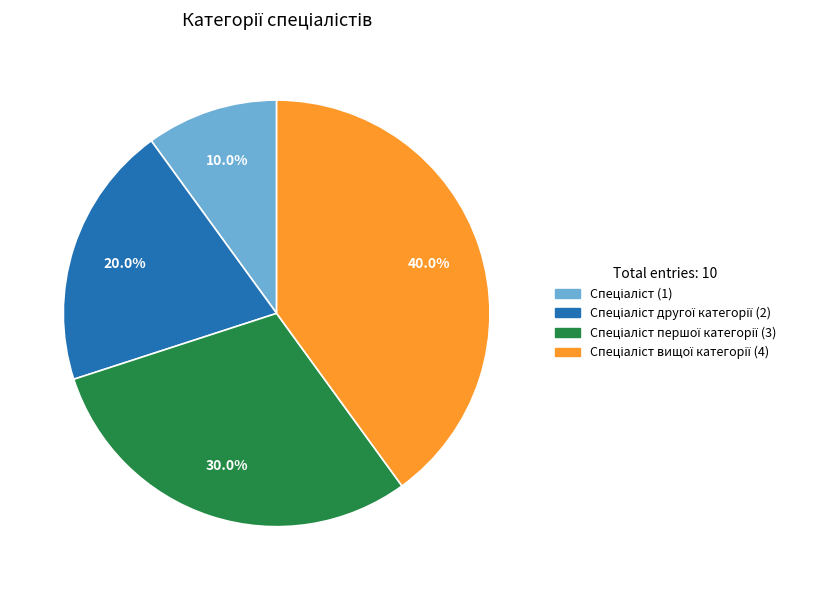

Does any single category account for the majority?

No